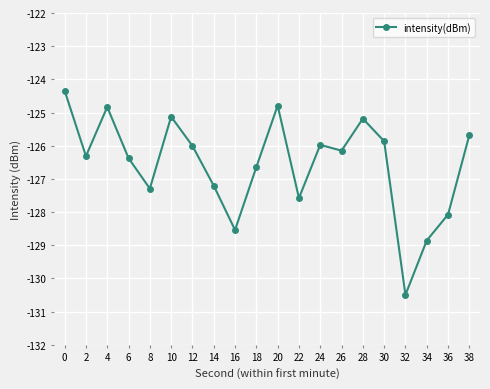

Where is the data nearest to the value -127?

14